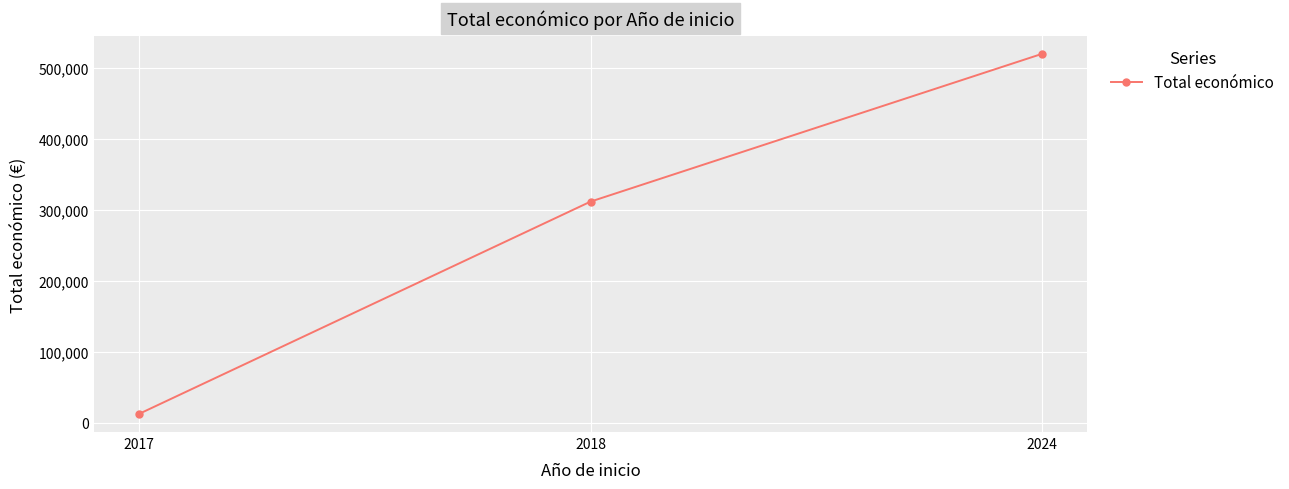

Which has a higher value, 2017 or 2018?

2018